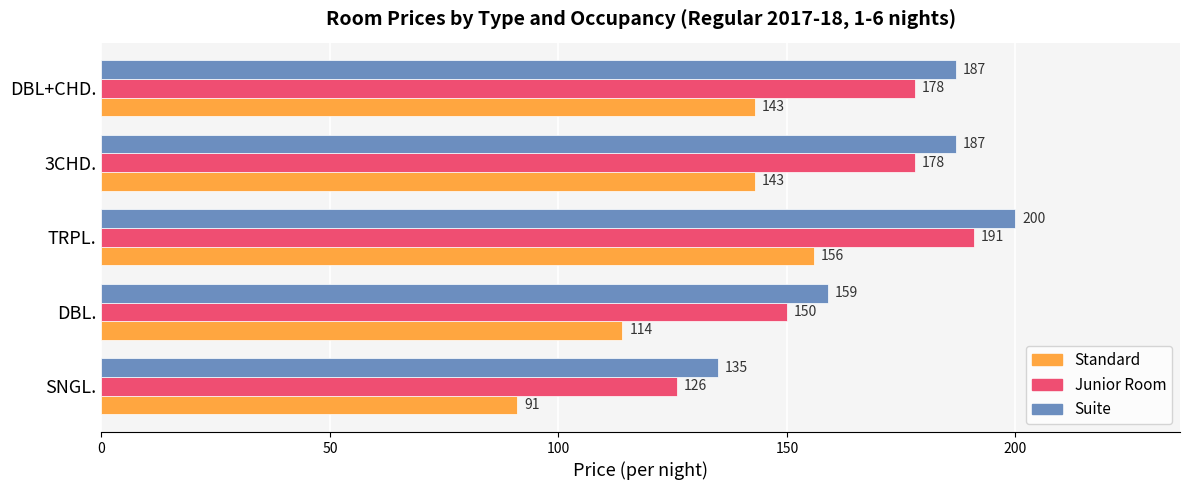

What is the sum of the Standard values at 3CHD. and DBL+CHD.?

286